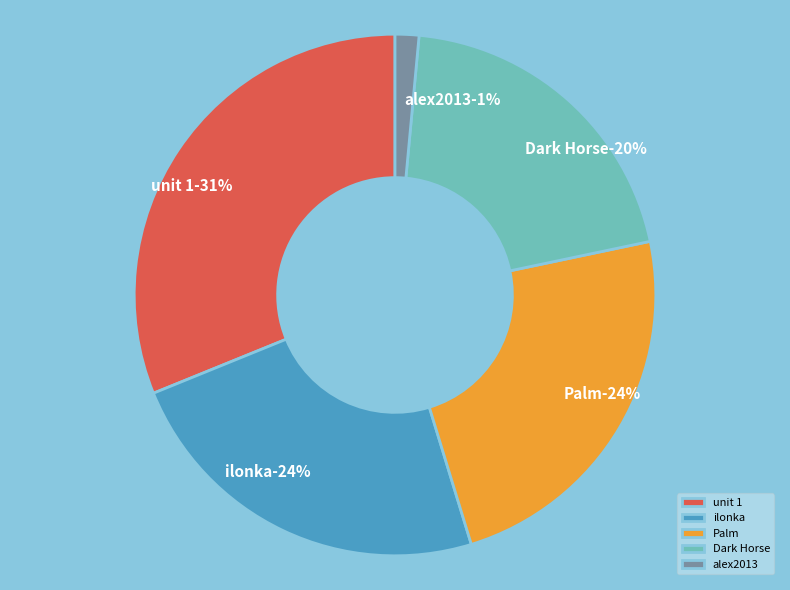

Which category has the smallest portion of the pie?

alex2013